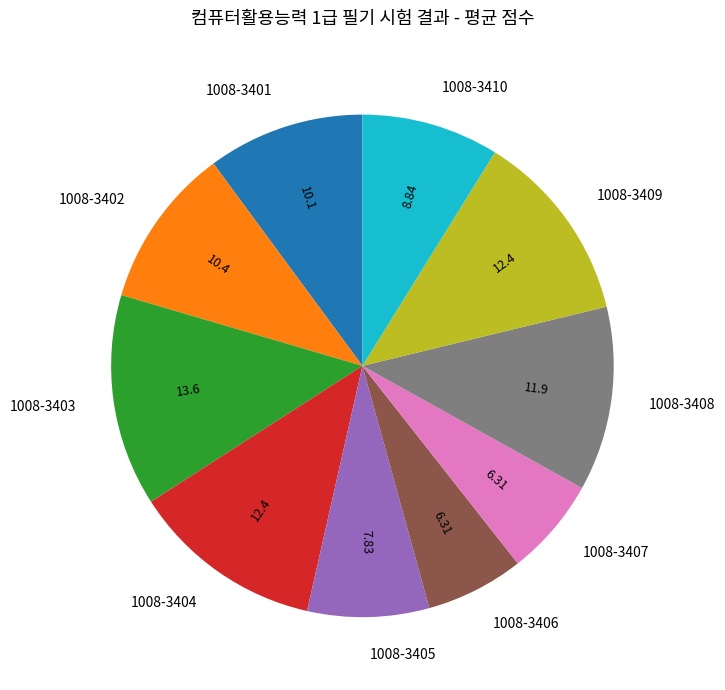

Which slice is the largest?

1008-3403